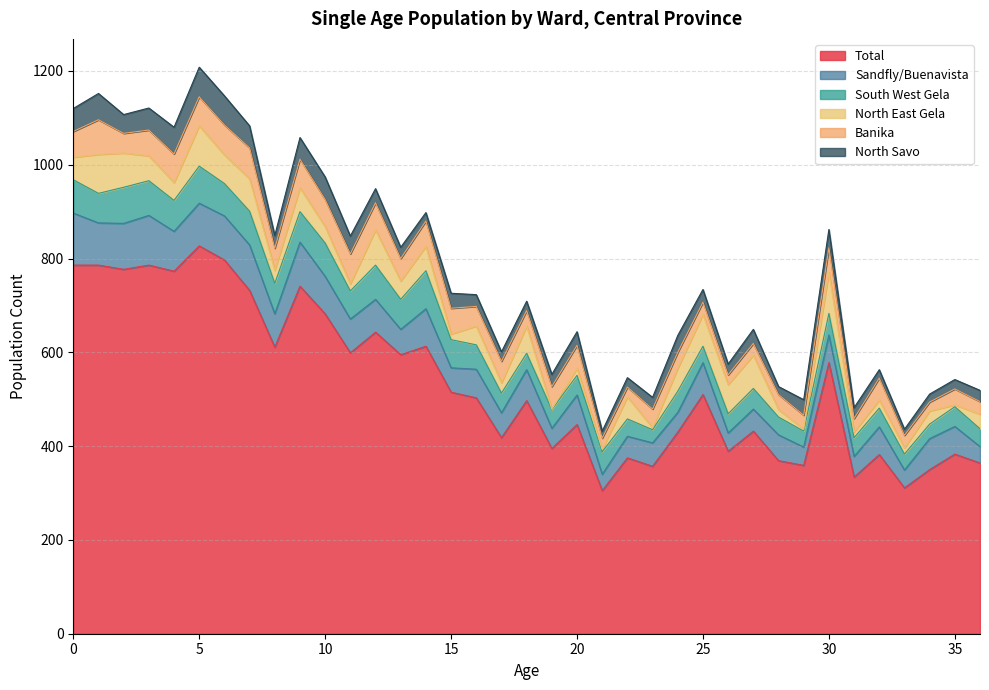

What is the total value across all series at 32?

563